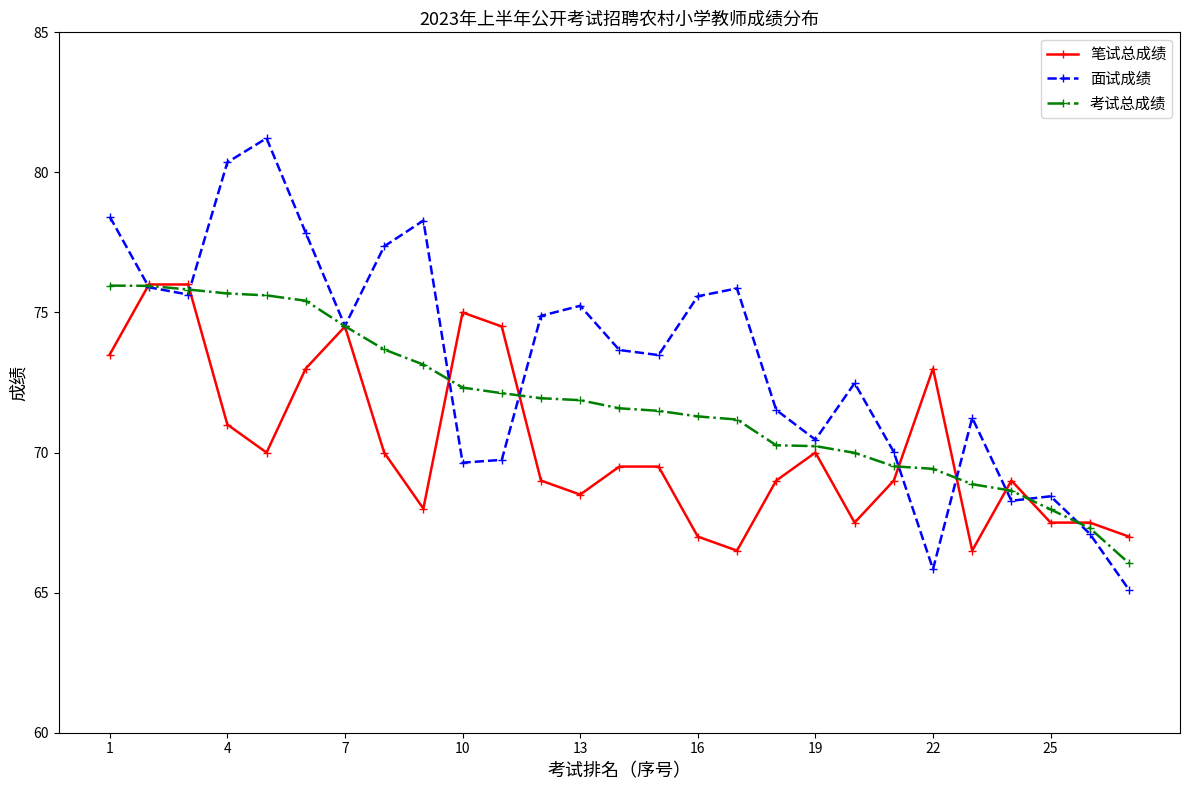

What is the value of the 笔试总成绩 point at the 20th from the left?

67.5